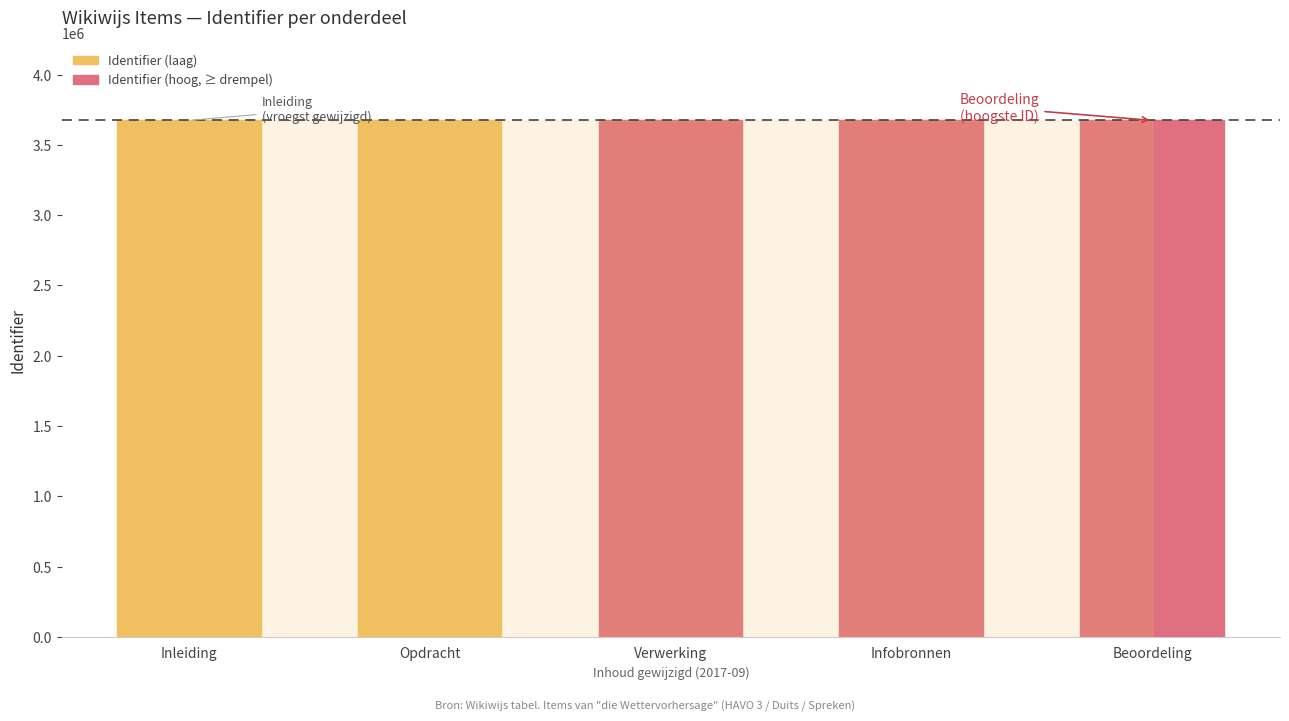

Between Inleiding and Verwerking, which is larger?

Verwerking